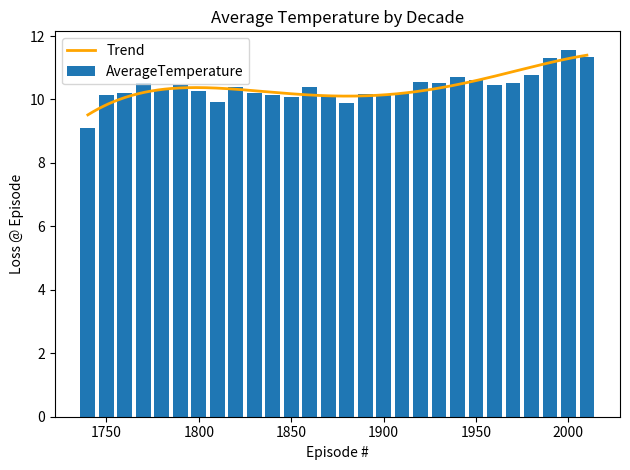

List the labels in order of value, smallest first.

1740, 1880, 1810, 1850, 1870, 1750, 1840, 1900, 1890, 1830, 1910, 1760, 1800, 1780, 1820, 1860, 1960, 1790, 1970, 1930, 1770, 1920, 1950, 1940, 1980, 1990, 2010, 2000